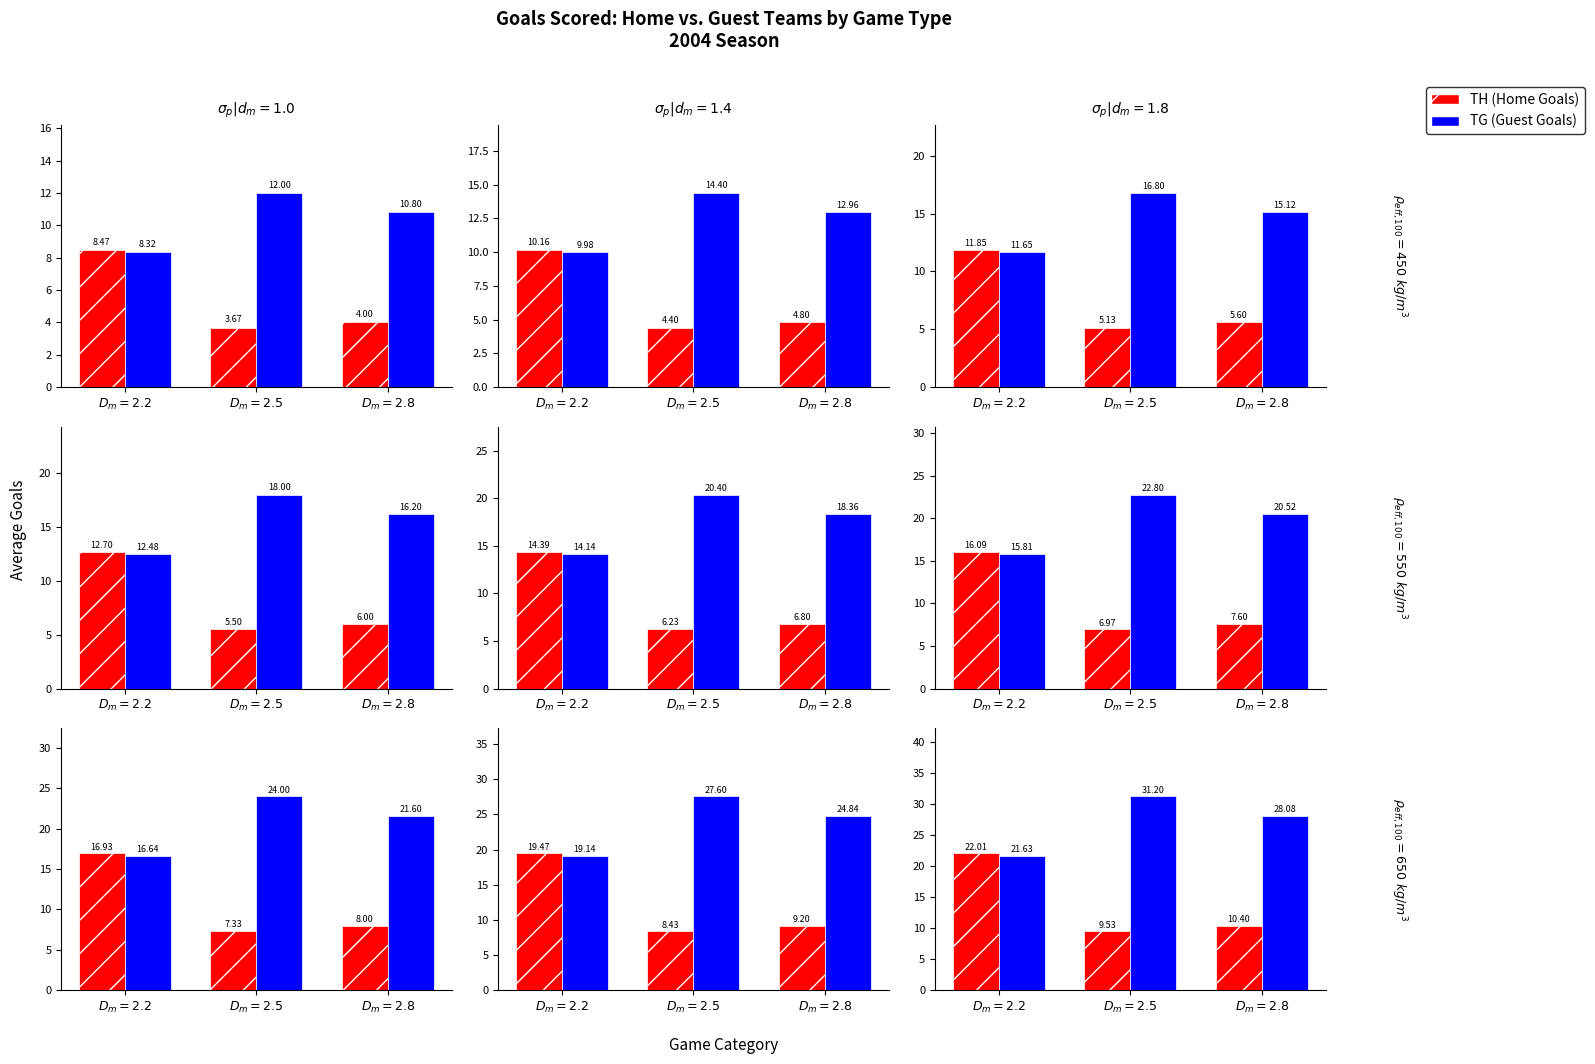

At which category is the sum across all series the highest?

$D_m = 2.2$